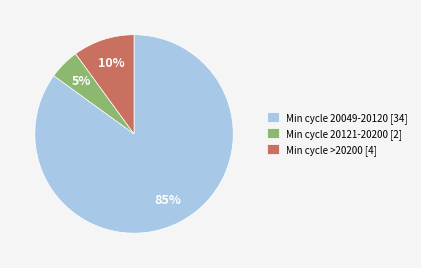

Combined, do Min cycle >20200 [4] and Min cycle 20121-20200 [2] account for over 50%?

No